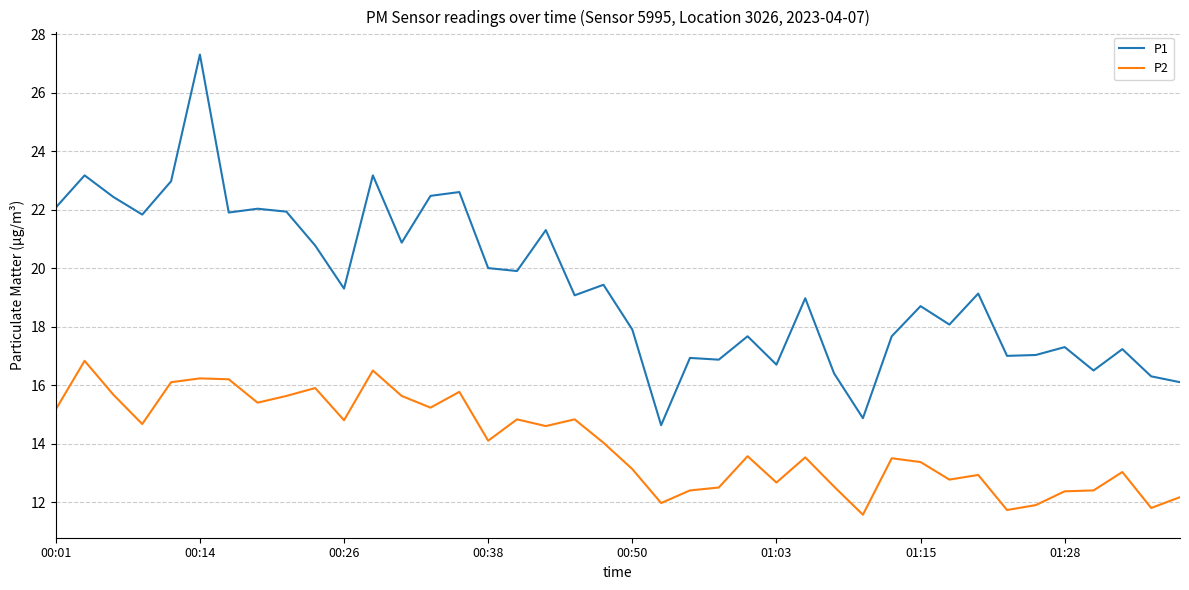

True or false: P1 and P2 cross at least once.

False